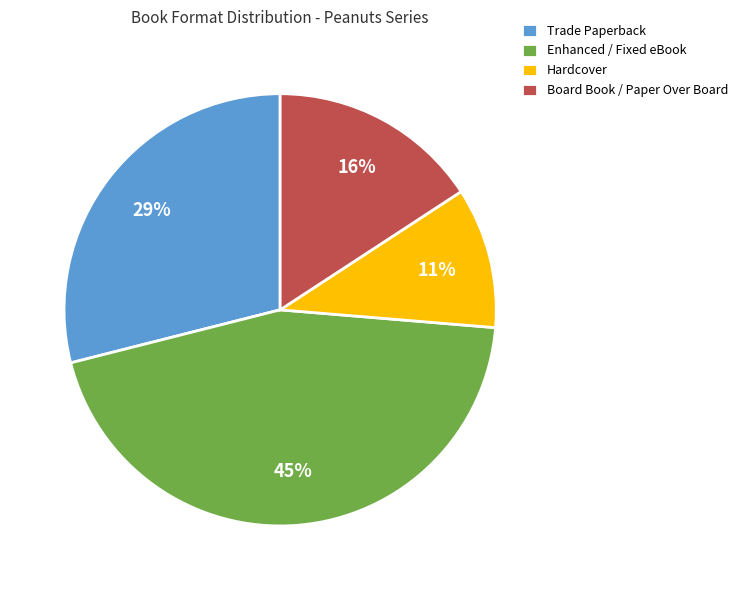

To the nearest percent, what is the difference between the largest and smallest slice percentages?

34%